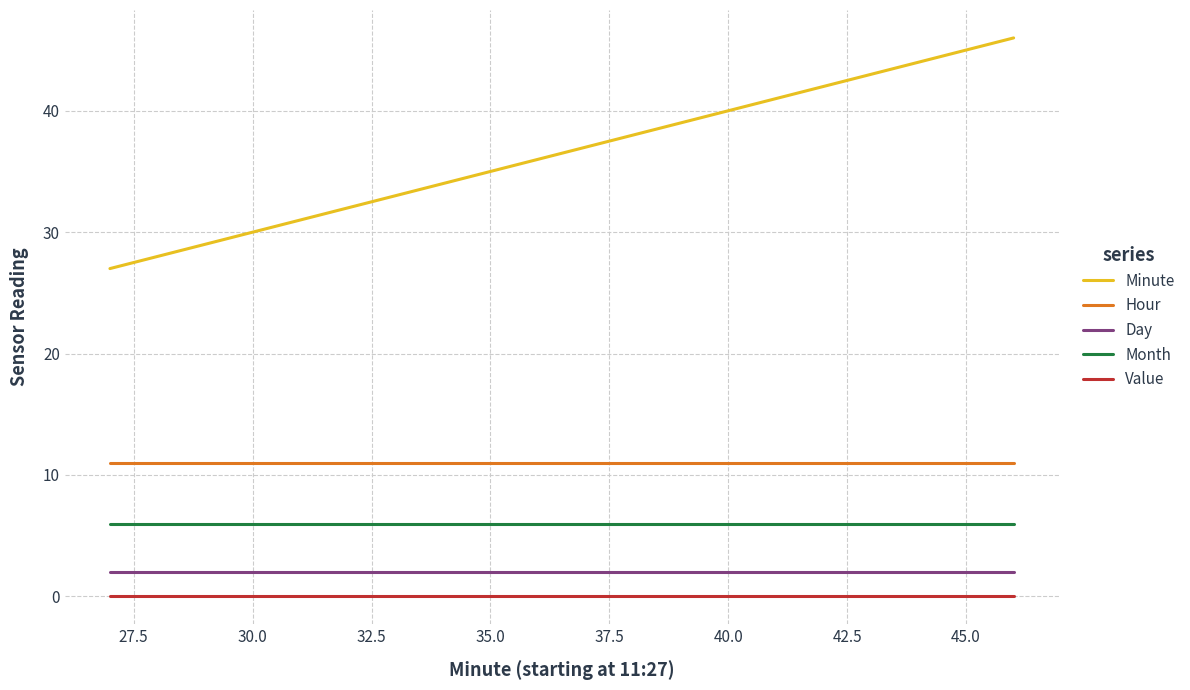

True or false: Month and Day intersect in this chart.

False